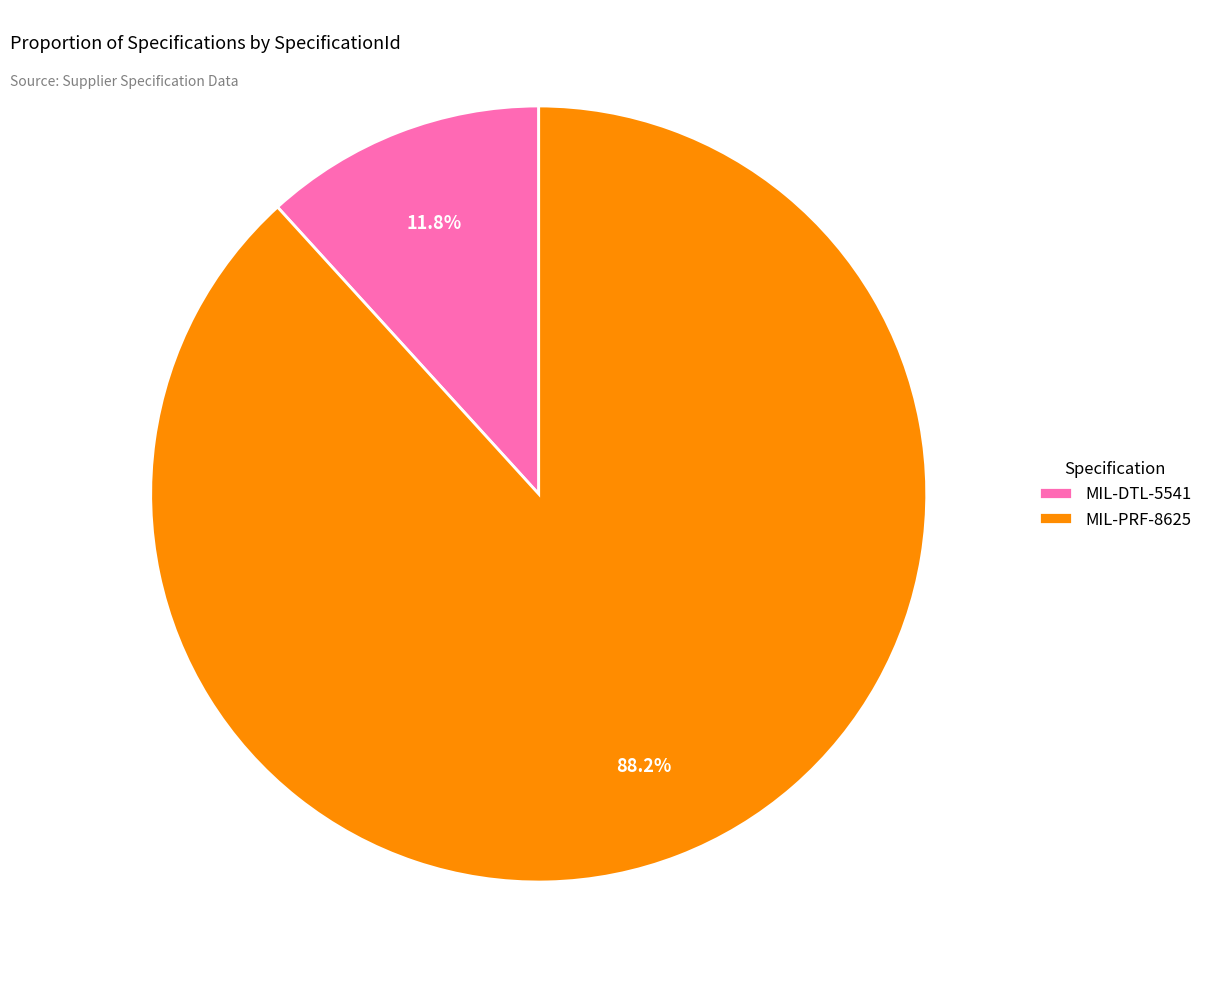

Does any single category account for the majority?

Yes